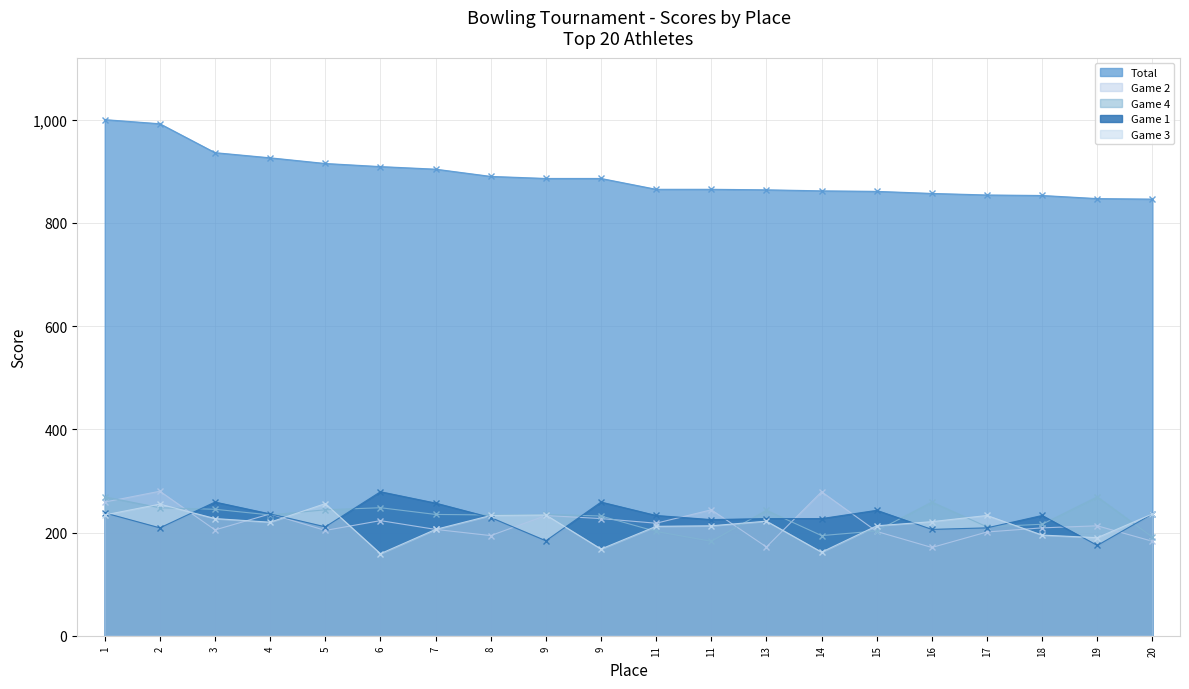

What is the value of the Total point at the 8th from the left?

890